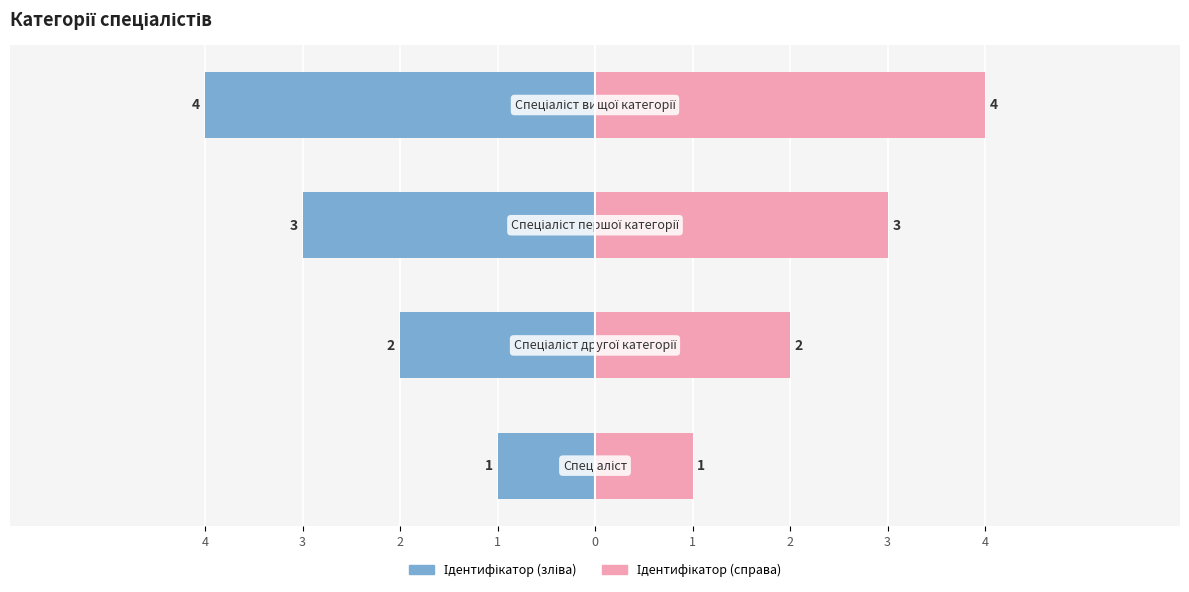

Where does the Ідентифікатор (зліва) series first go above -2?

4